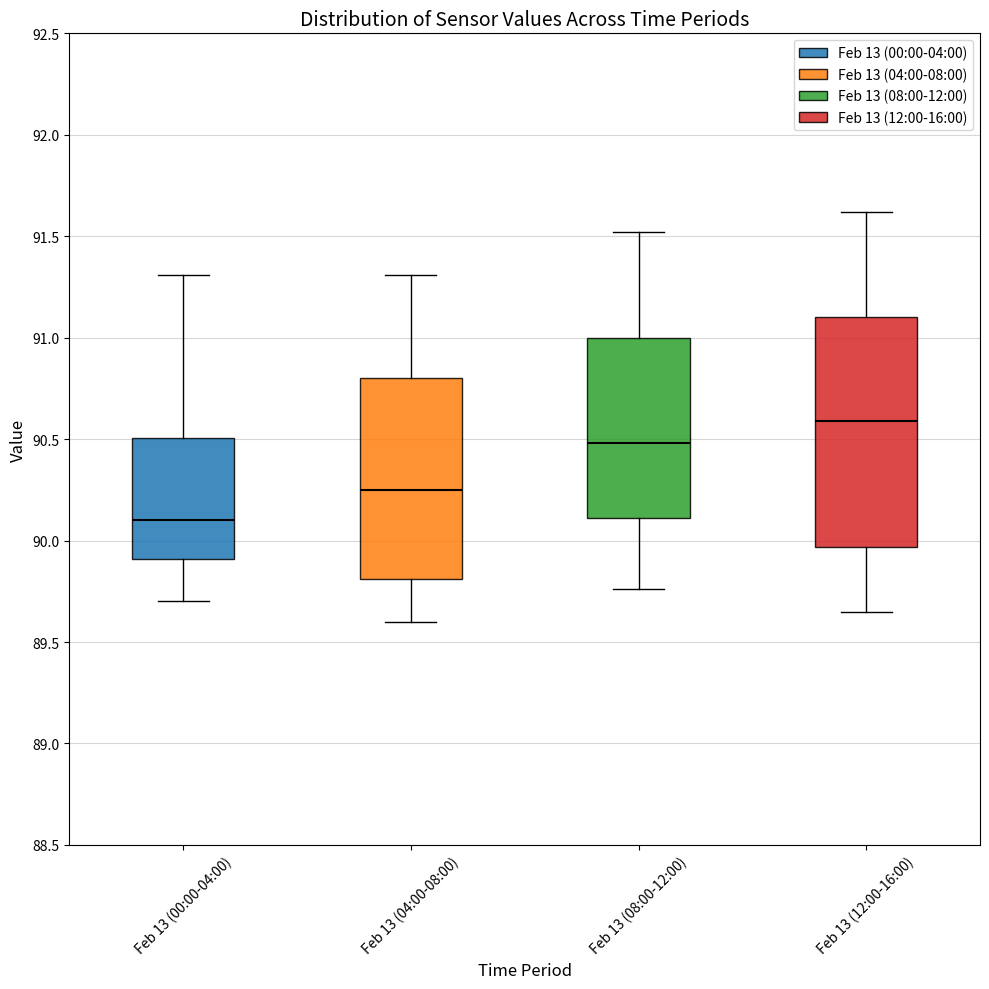

Where does the lower whisker of the box for Feb 13 (08:00-12:00) end on the y-axis? The values are not printed on the chart, so give them approximately, as read against the axis.

89.75